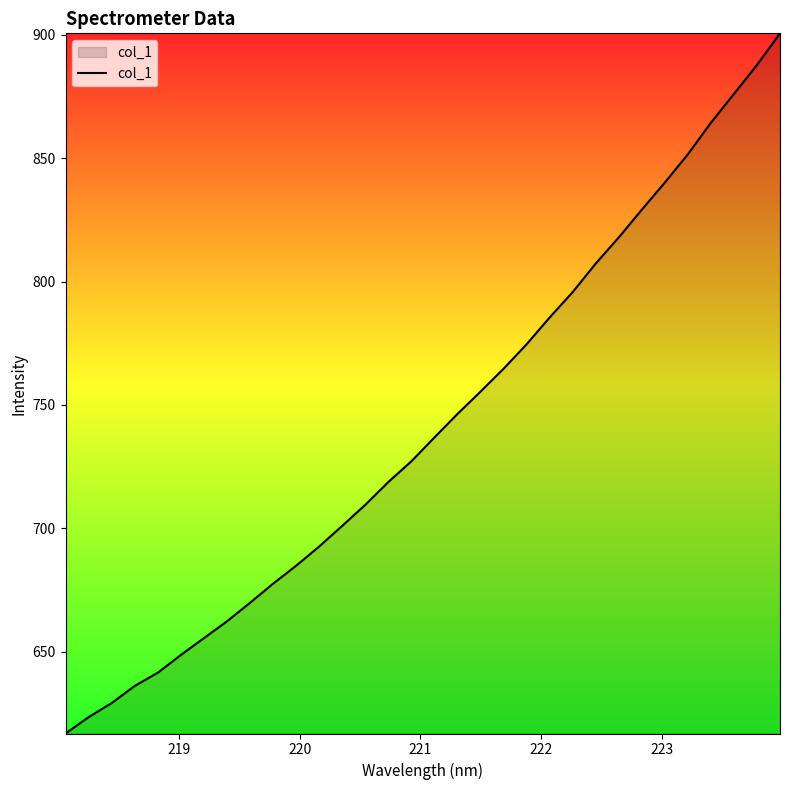

What is the greatest value displayed?

900.5